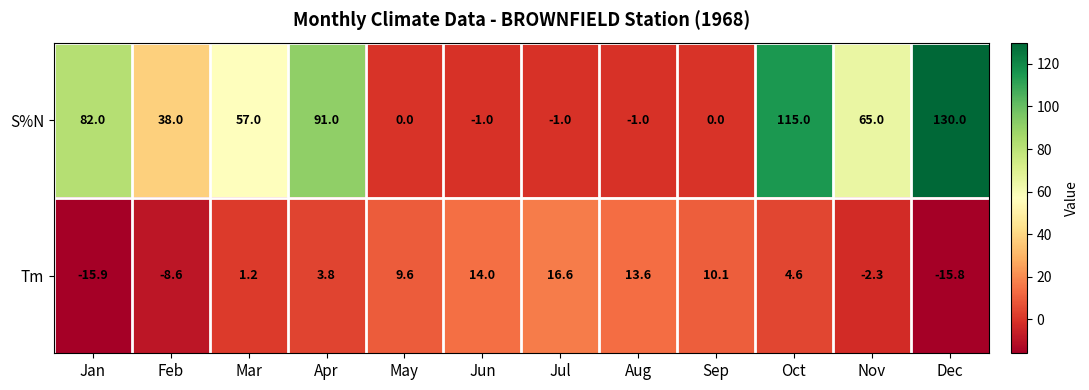

How many values in S%N are below zero?

3